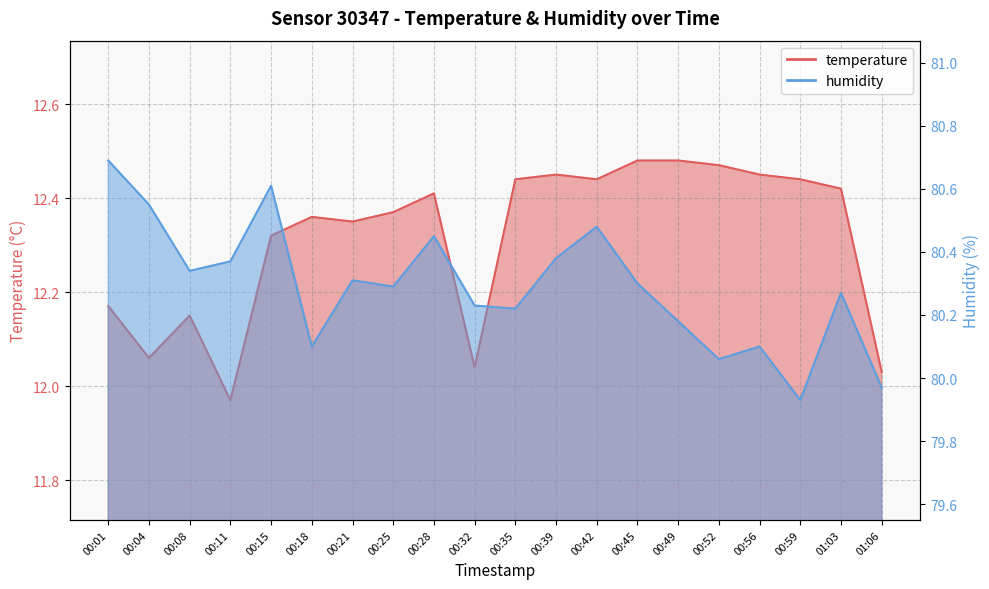

At which label does temperature reach its minimum?

00:11